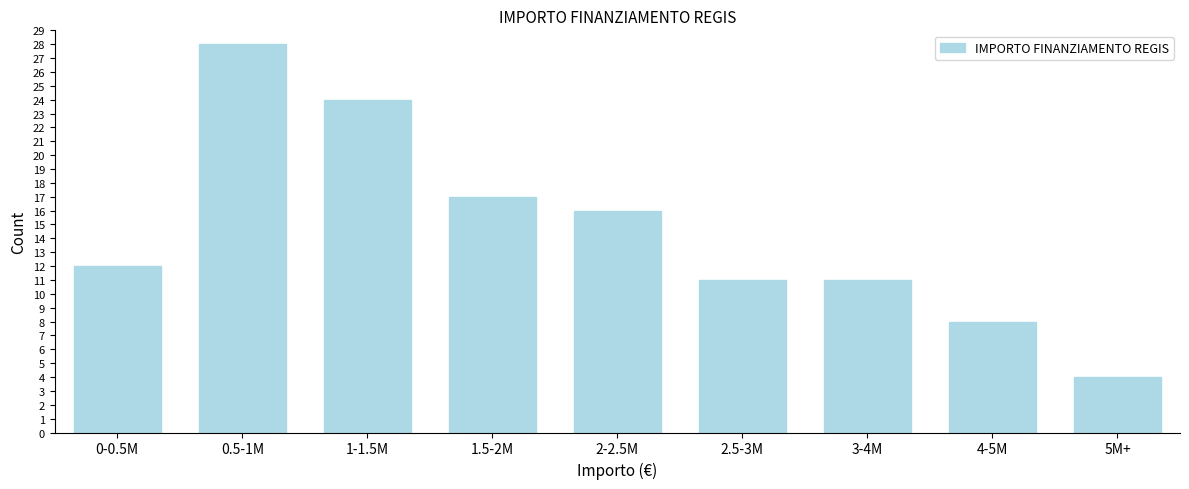

Reading right to left, what are all the values shown in this chart?

4	8	11	11	16	17	24	28	12